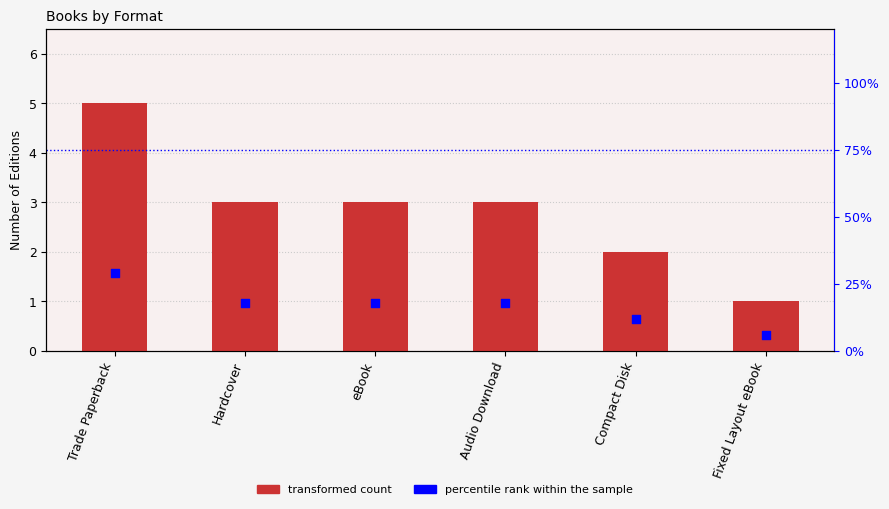

Which series reaches the maximum Y coordinate?

percentile rank within the sample